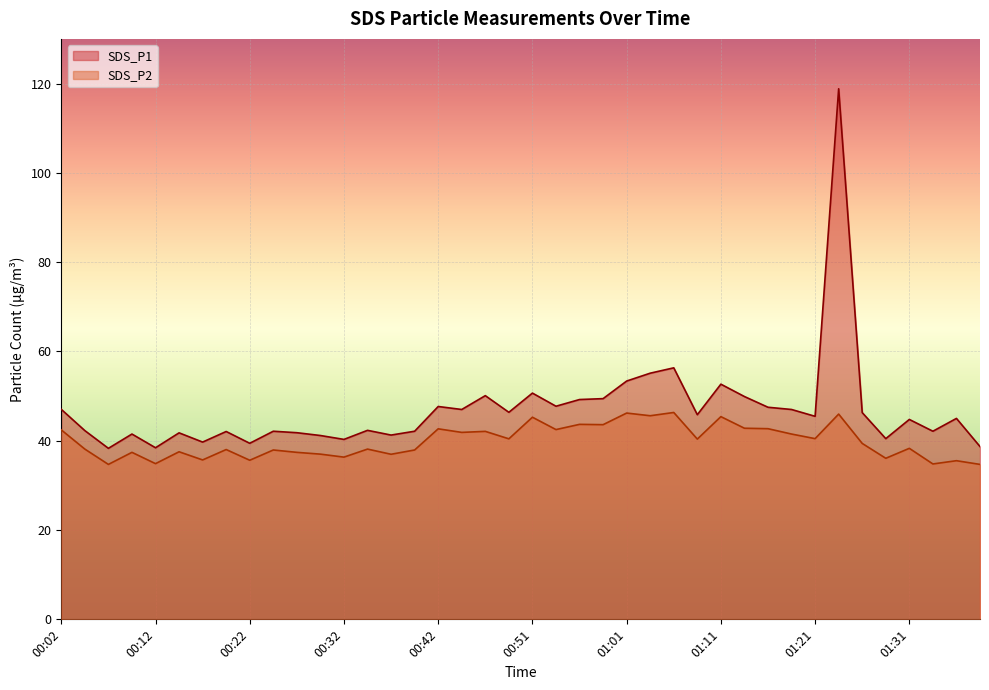

At which category is the sum across all series the highest?

01:24